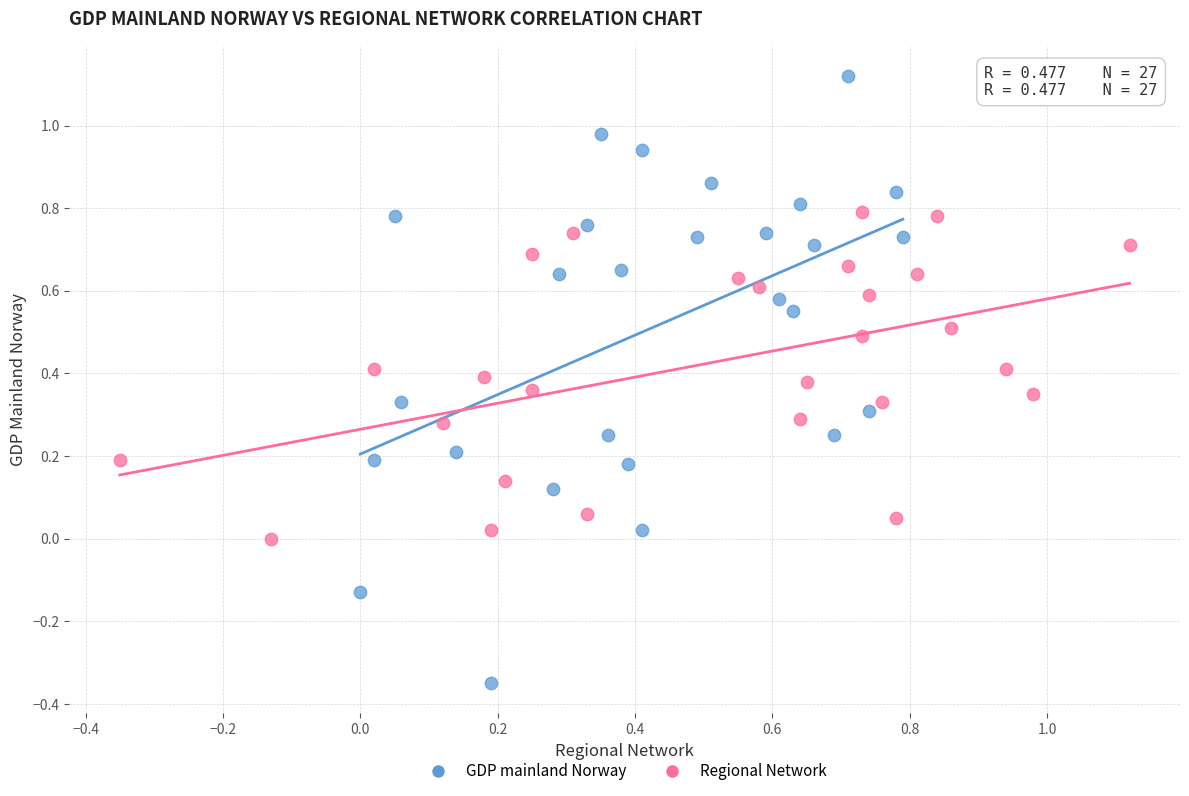

Which series contains the lowest Y value?

GDP mainland Norway